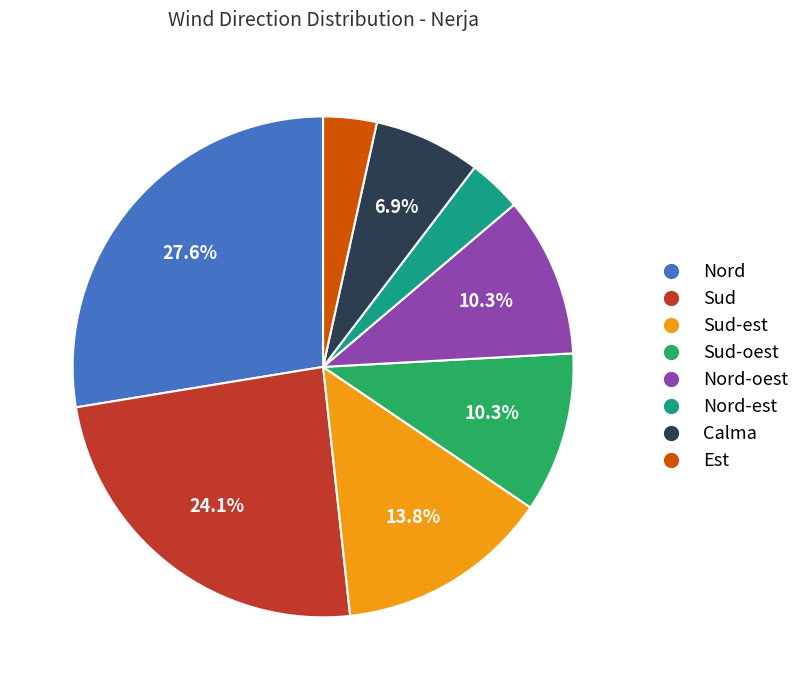

Does any single category account for the majority?

No